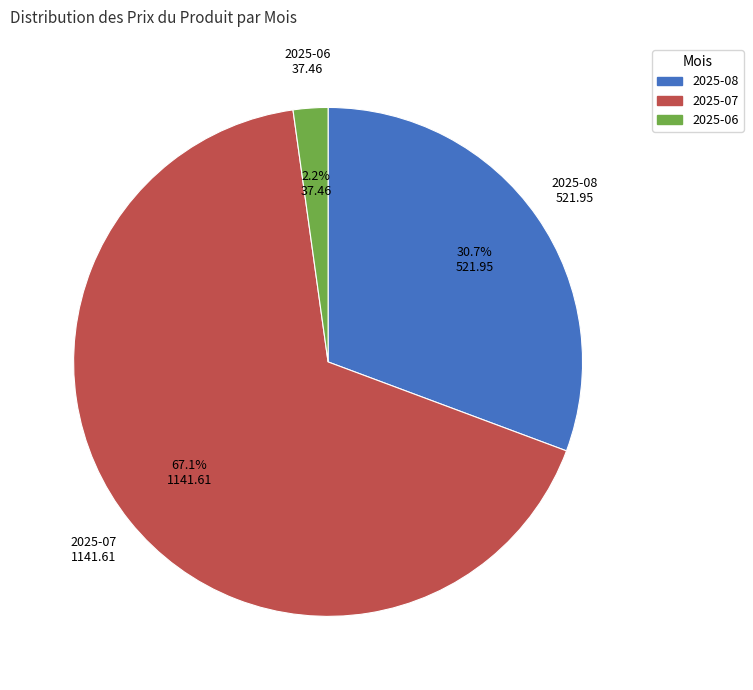

What percentage is NOT represented by 2025-06?

97.8%